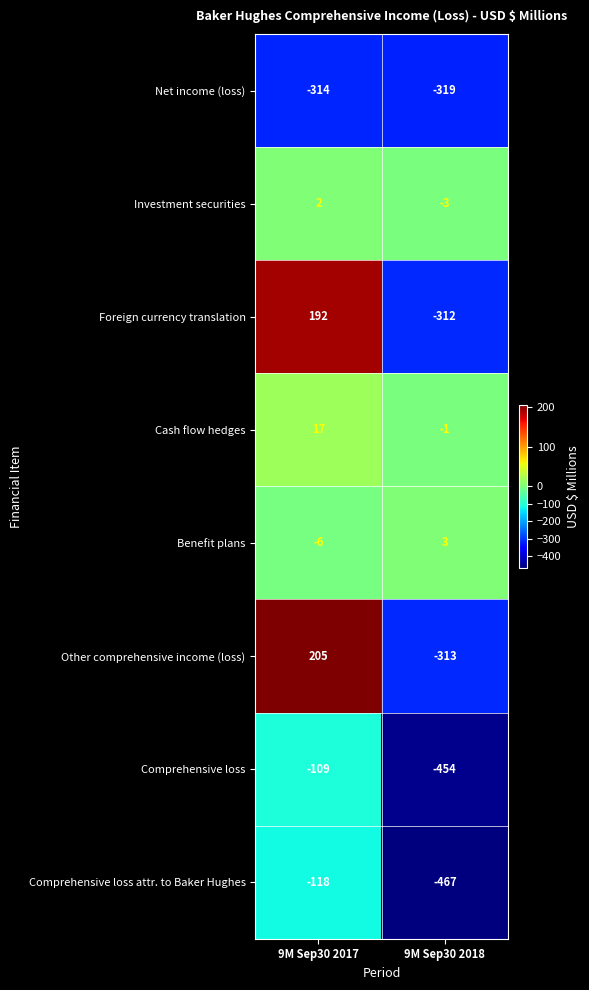

What is the spread (max minus min) of values at 9M Sep30 2017?

519